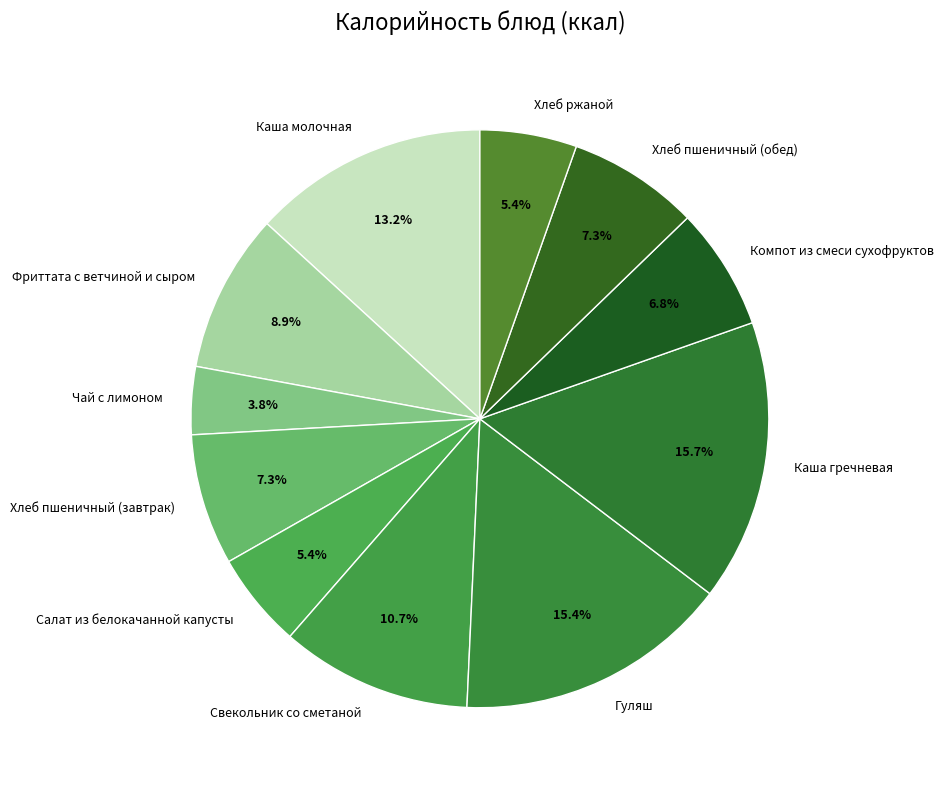

What is the smallest slice in the pie chart?

Чай с лимоном